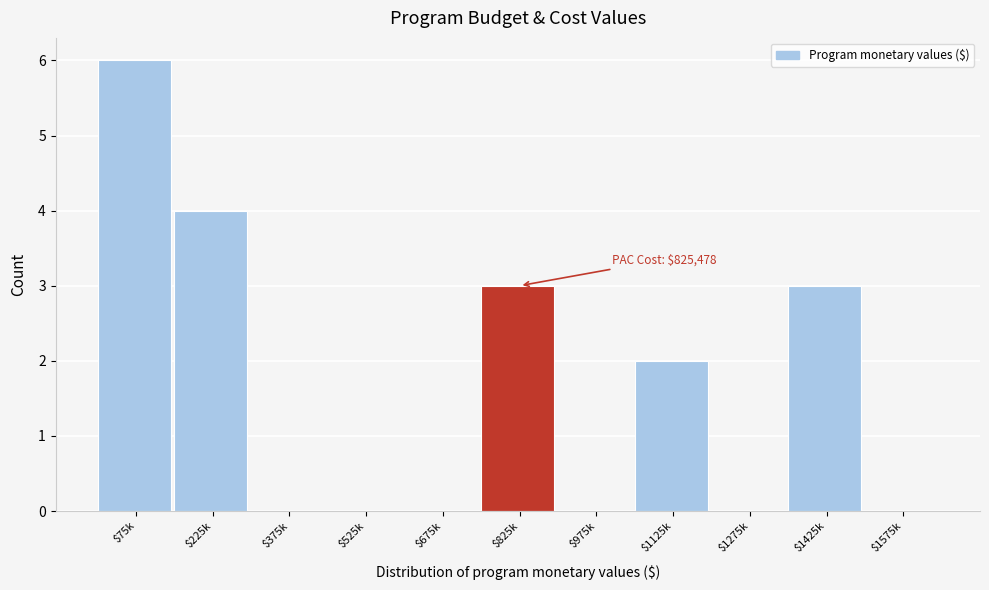

What is the sum of all values?

18